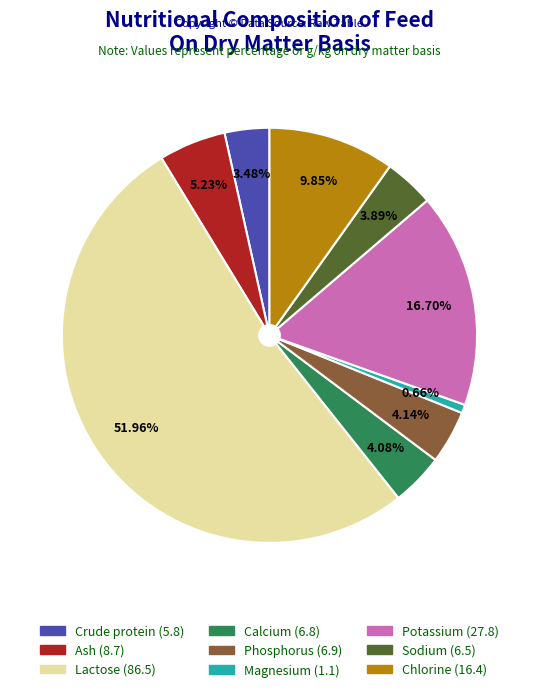

How many slices are in this pie chart?

9